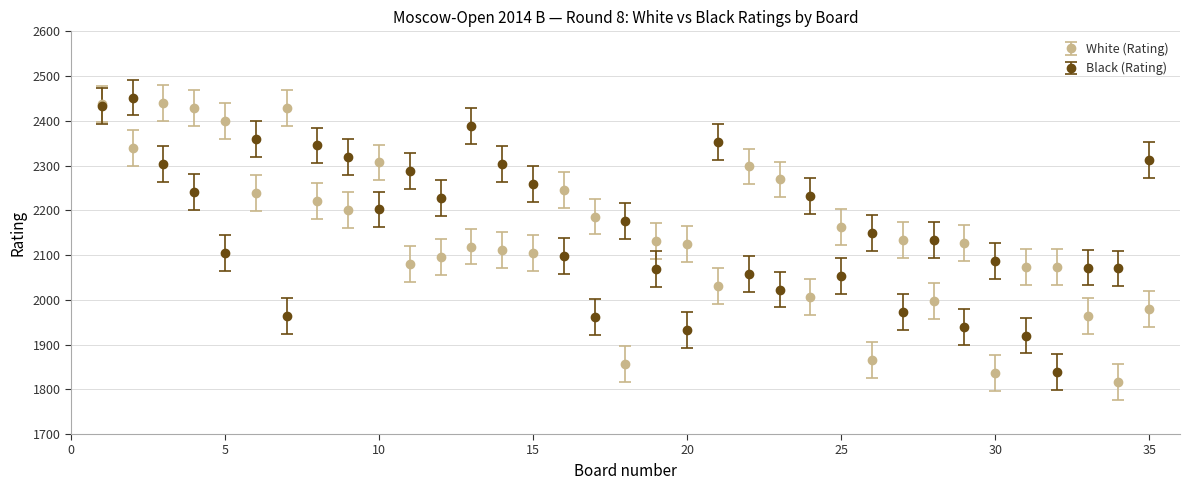

What is the highest value of the Black (Rating) series?

2452